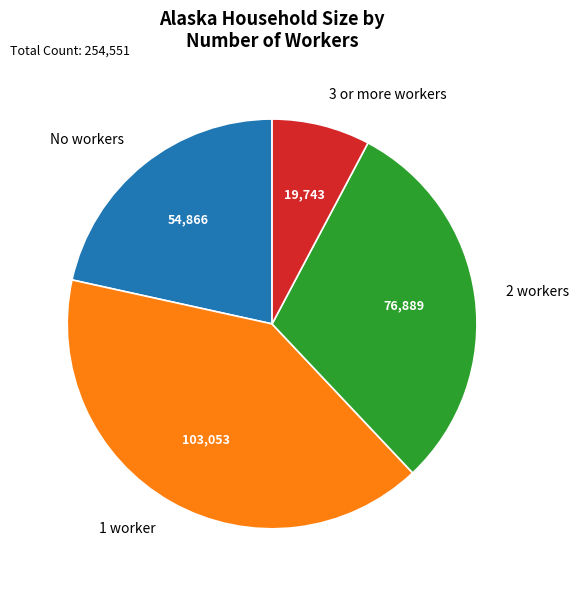

Between 2 workers and 1 worker, which is larger?

1 worker